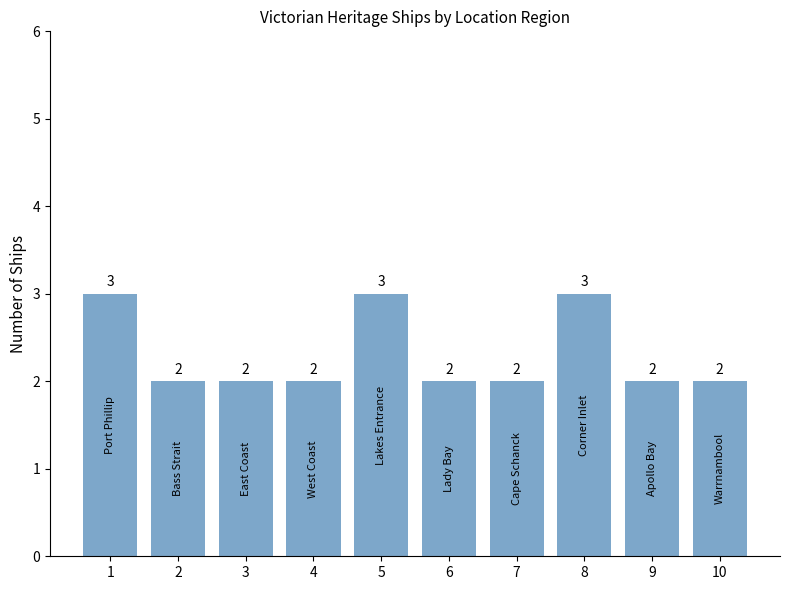

Count the values in the range 2 to 3.

10